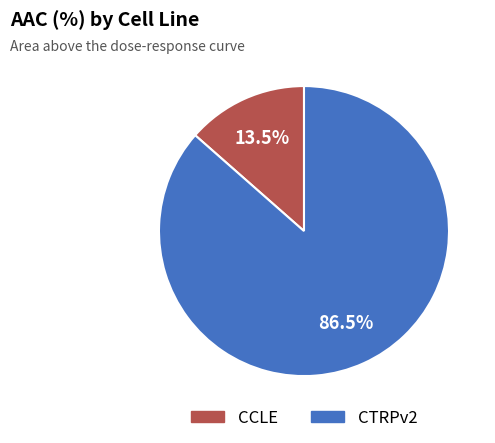

Rank the categories by value from lowest to highest.

CCLE, CTRPv2